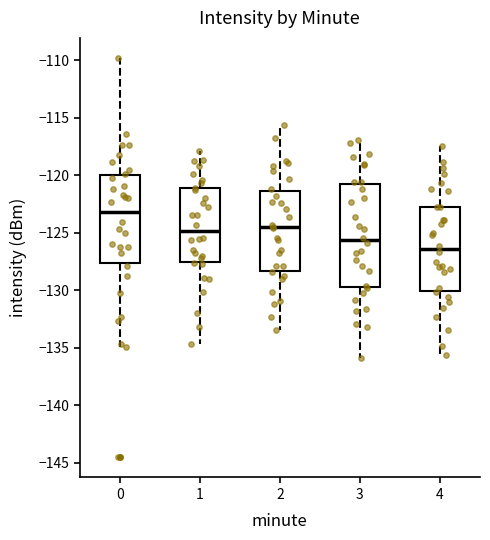

Where does the upper whisker of the box at x = 1 end on the y-axis? The values are not printed on the chart, so give them approximately, as read against the axis.

-118.0